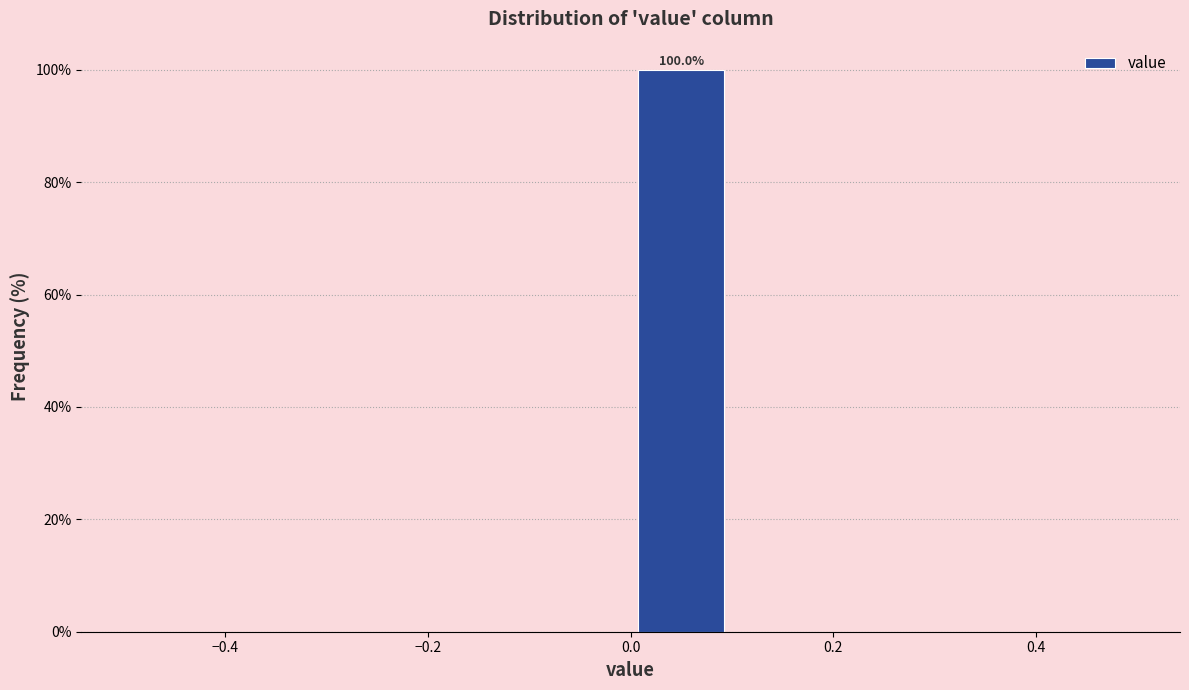

Which range on the x-axis has the tallest bar?

0.0 to 0.1